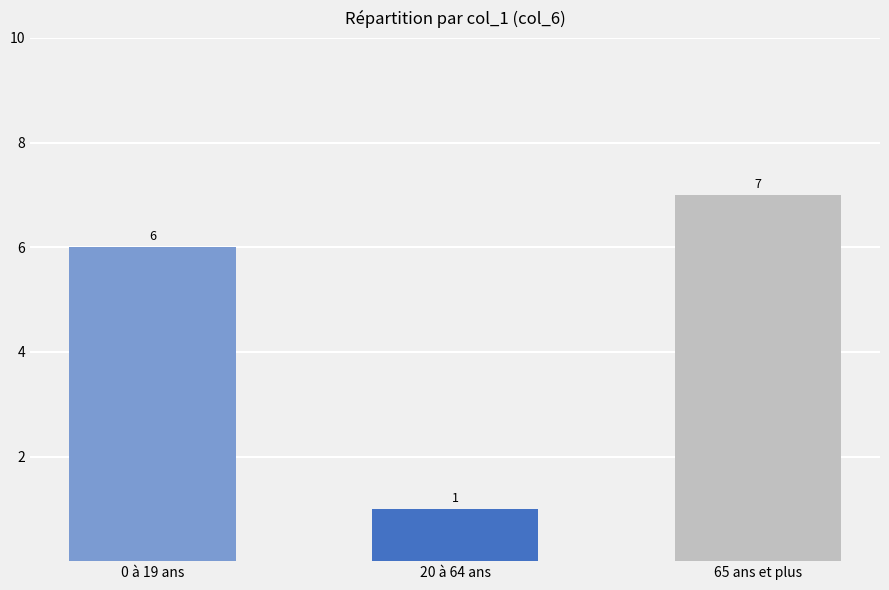

What is the maximum value shown in the chart?

7